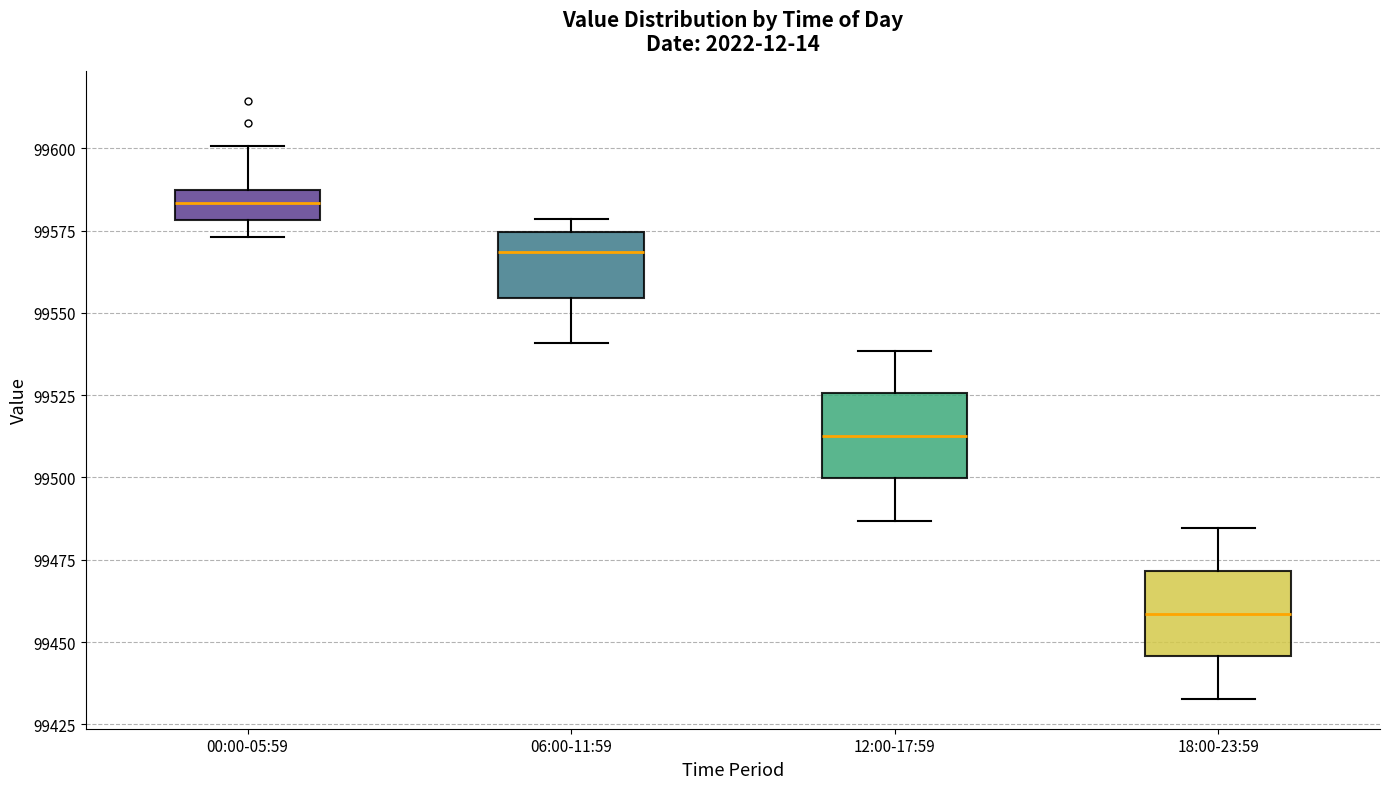

Where does the upper whisker of the box for 18:00-23:59 end on the y-axis? The values are not printed on the chart, so give them approximately, as read against the axis.

99485